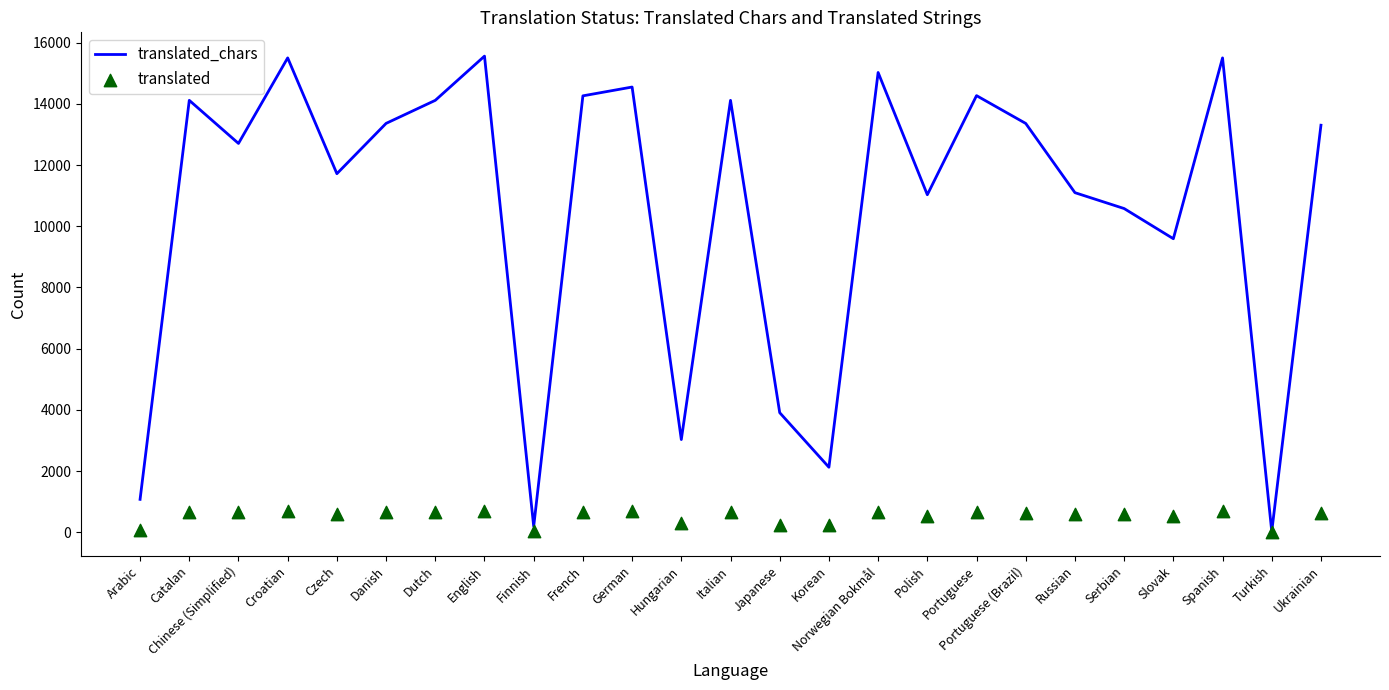

What is the total value across all series at Polish?

11569